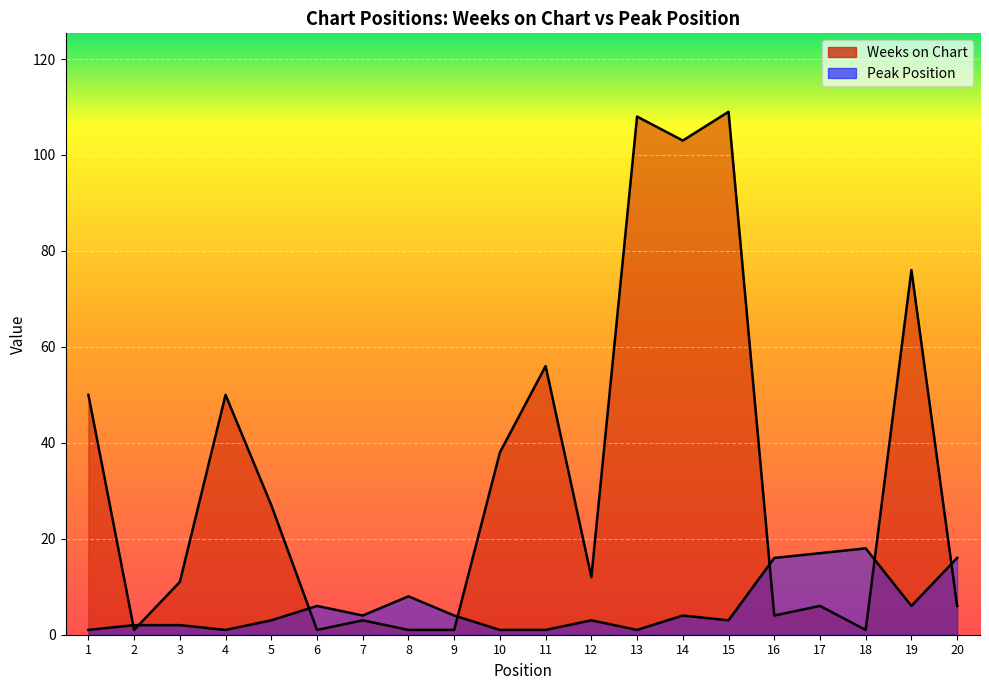

What is the value of the Peak Position point at the 6th from the left?

6